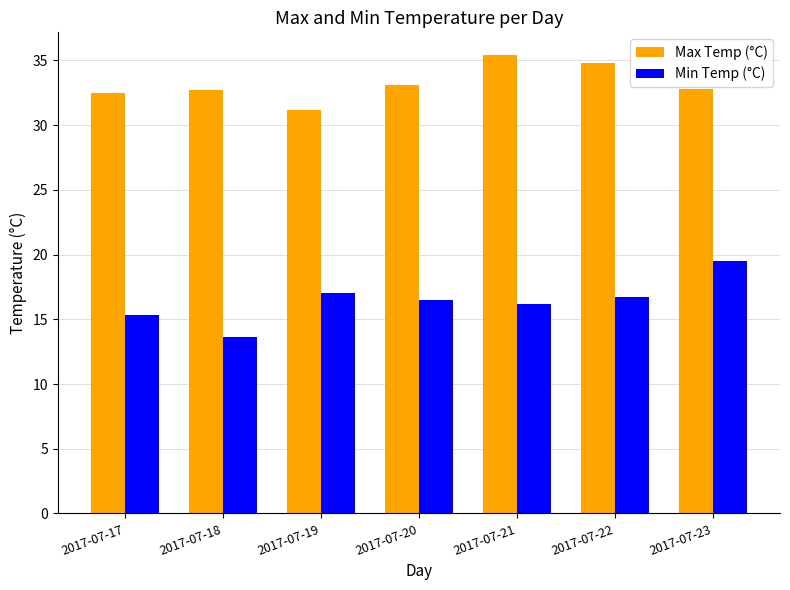

The Min Temp (°C) series shows 19.5 at 2017-07-23. True or false?

True